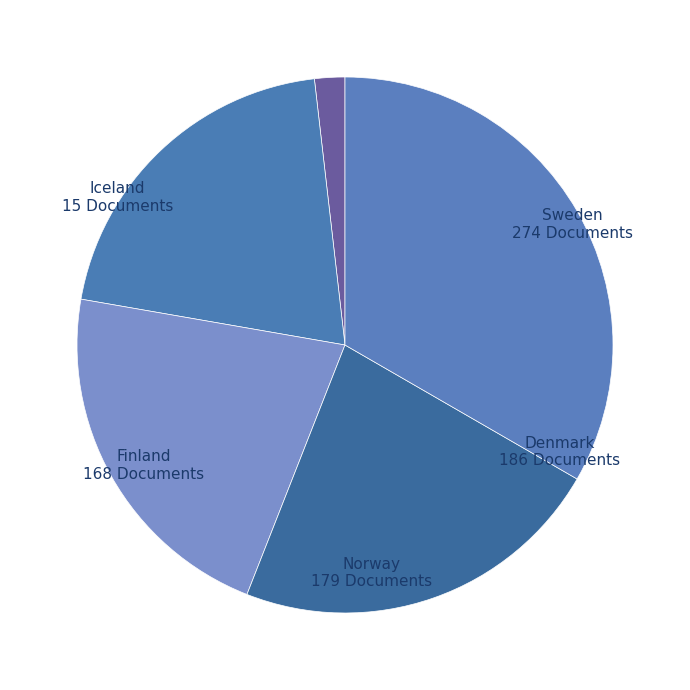

Is Norway the majority of the pie?

No